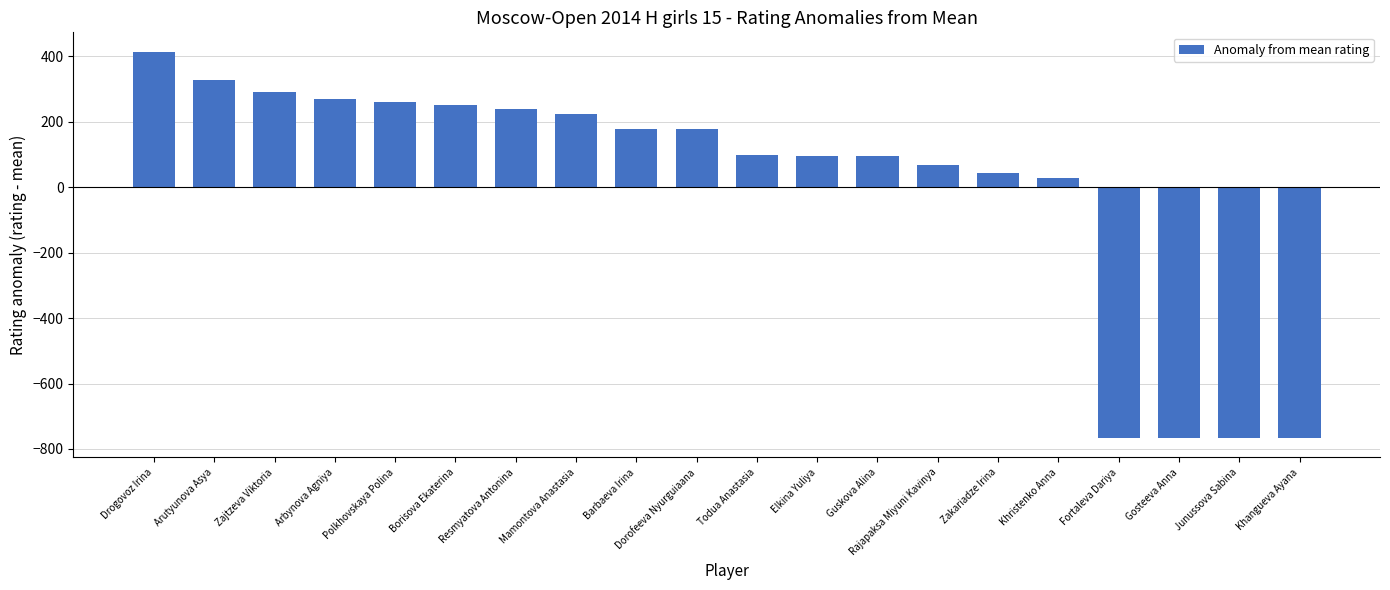

What is the greatest value displayed?

414.3